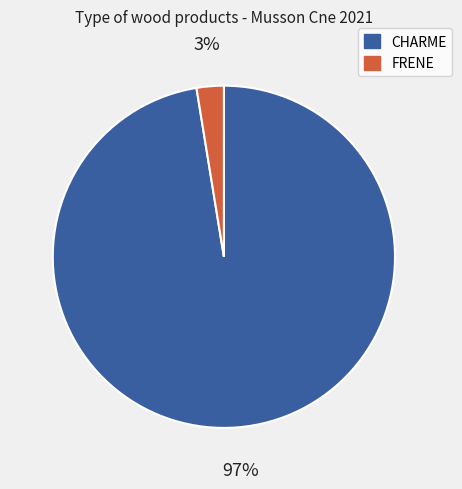

To the nearest percent, what is the average slice percentage?

50%